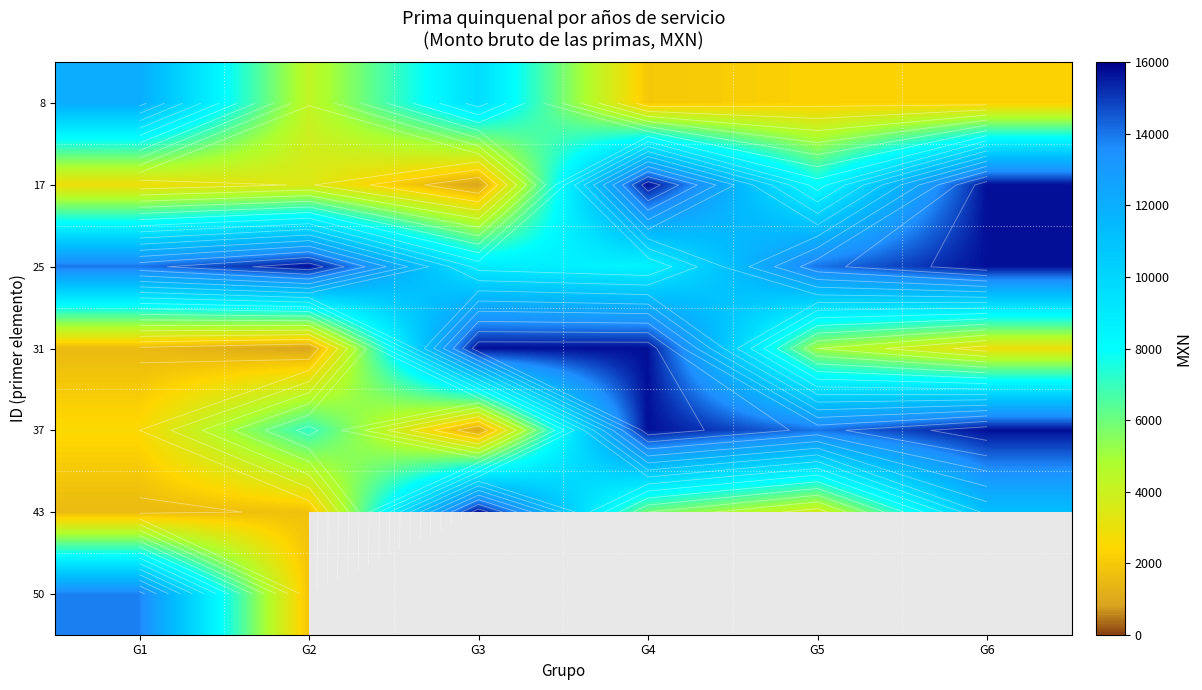

What is the difference between the maximum and minimum values in the 50 series?

11935.0